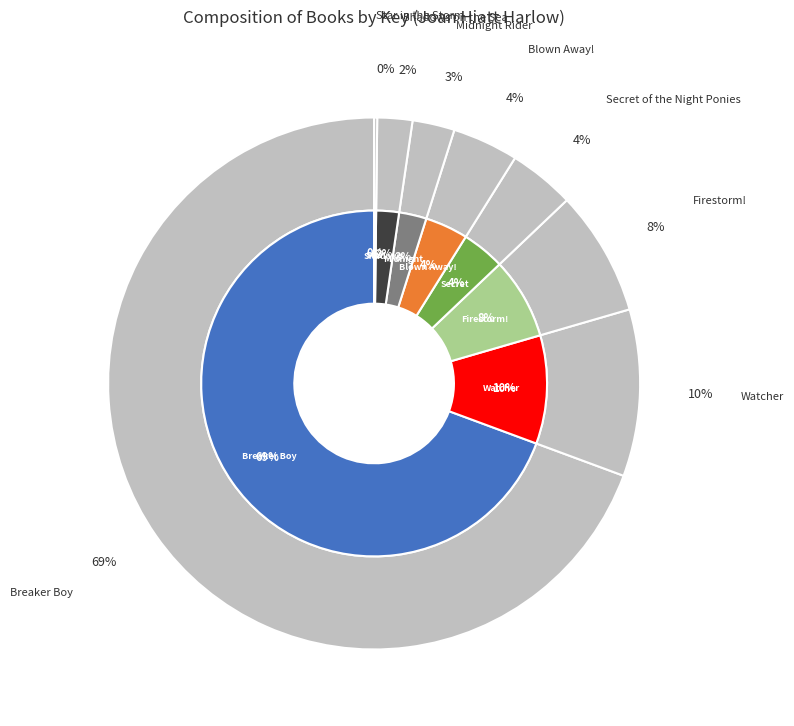

To the nearest percent, what is the combined percentage of Secret of the Night Ponies and Watcher?

14%